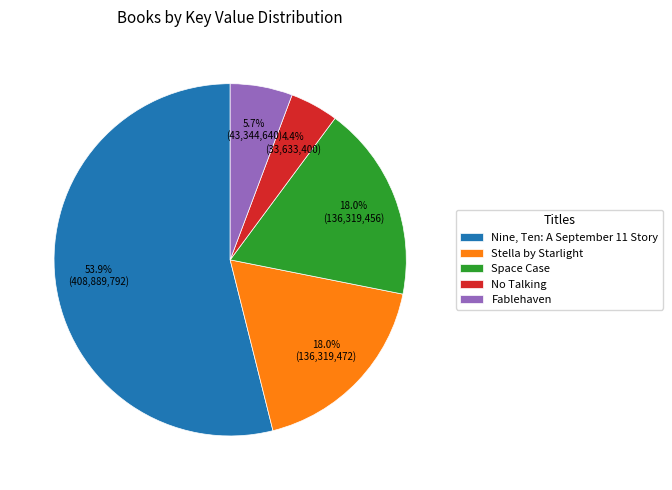

Which category has the smallest portion of the pie?

No Talking